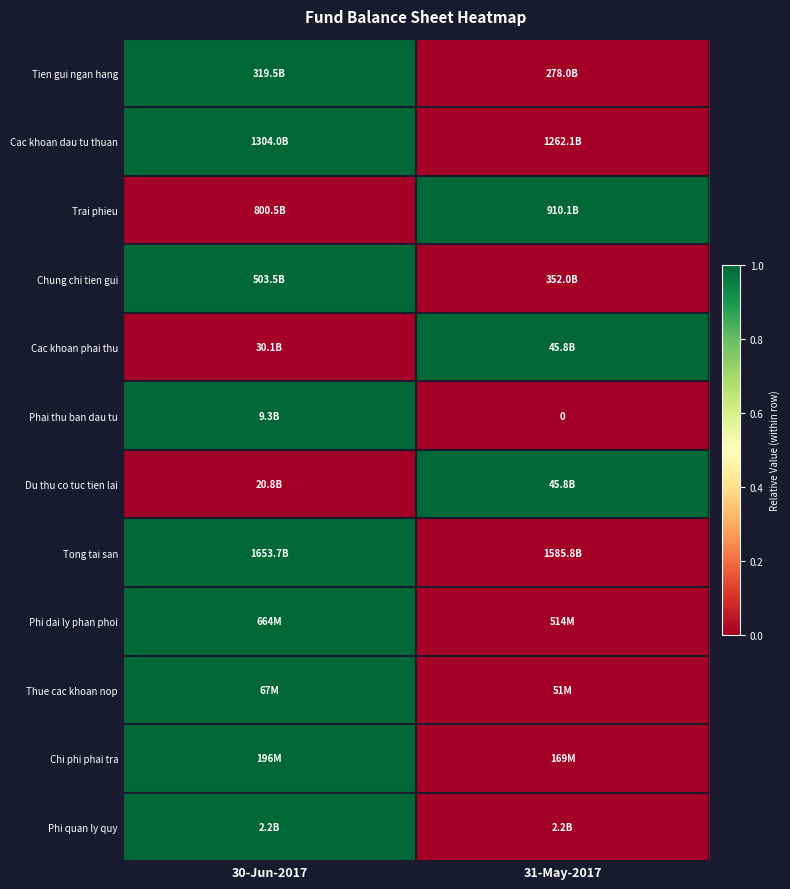

At 31-May-2017, list the series in order from largest to smallest.

Trai phieu, Cac khoan phai thu, Du thu co tuc tien lai, Tien gui ngan hang, Cac khoan dau tu thuan, Chung chi tien gui, Phai thu ban dau tu, Tong tai san, Phi dai ly phan phoi, Thue cac khoan nop, Chi phi phai tra, Phi quan ly quy